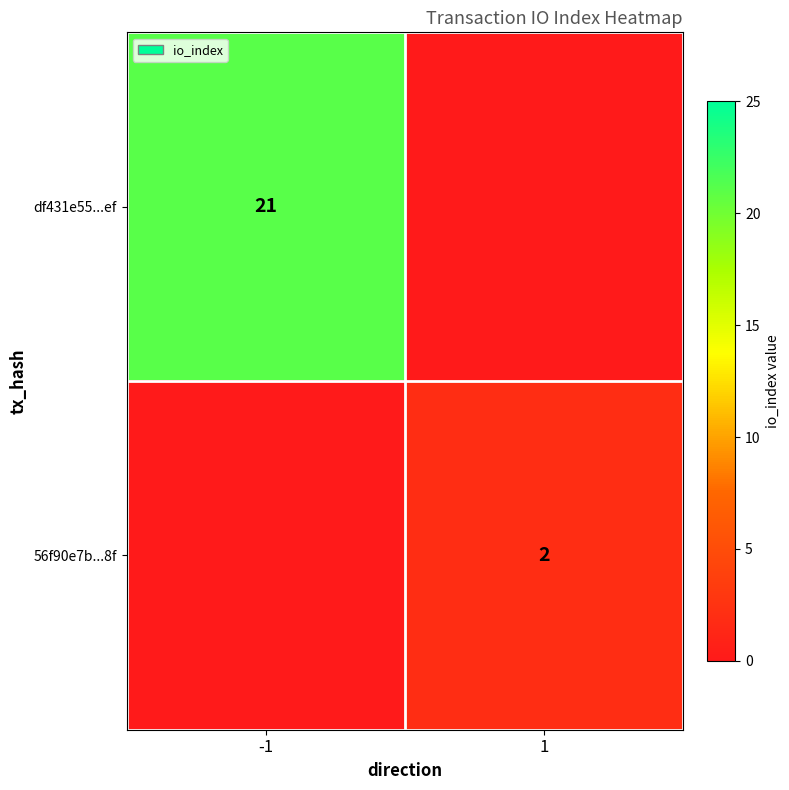

Count the number of data series in this chart.

2